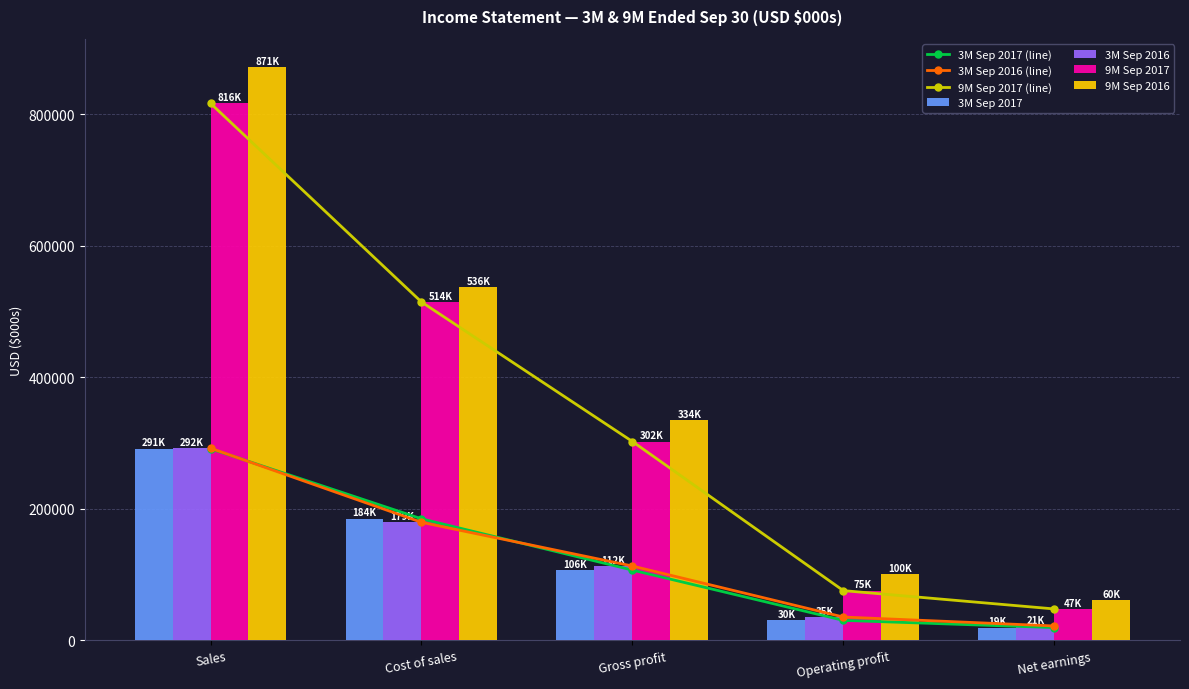

The 3M Sep 2017 series shows 30125 at Operating profit. True or false?

True